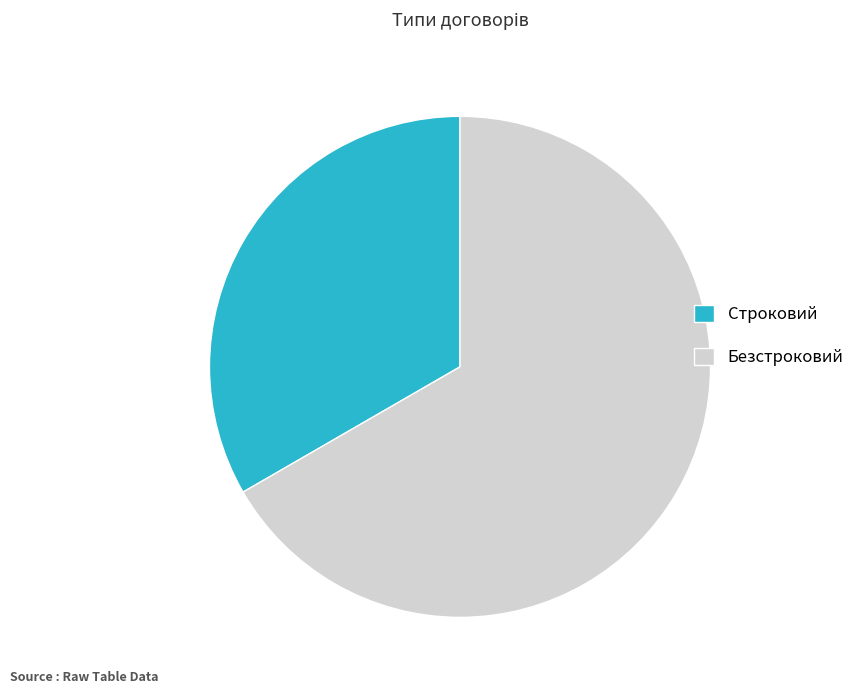

Is there any slice that represents more than half of the pie?

Yes